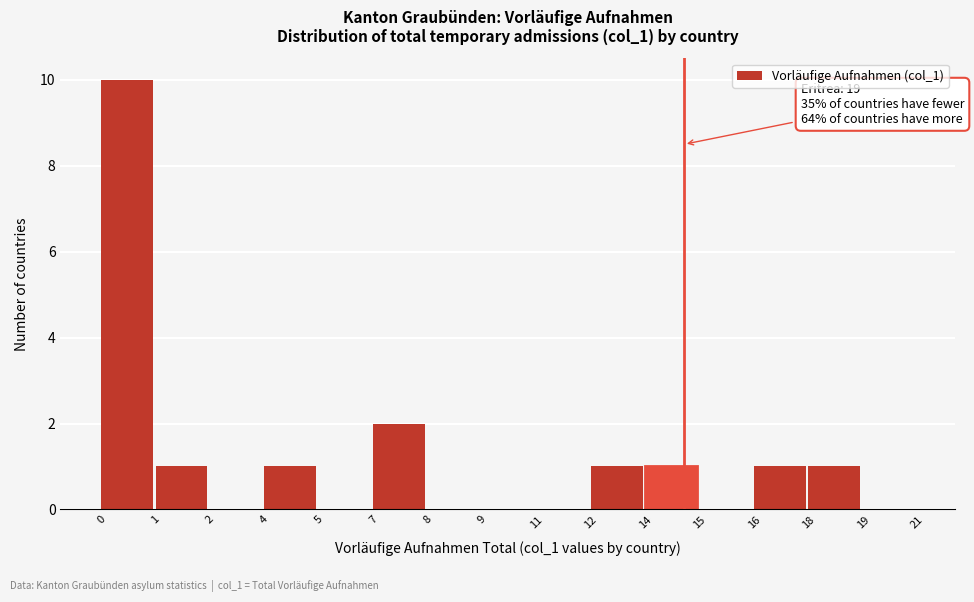

Reading left to right, transcribe all the data shown in this chart.

0=10	1=1	2=0	4=1	5=0	7=2	8=0	9=0	11=0	12=1	14=1	15=0	16=1	18=1	19=0